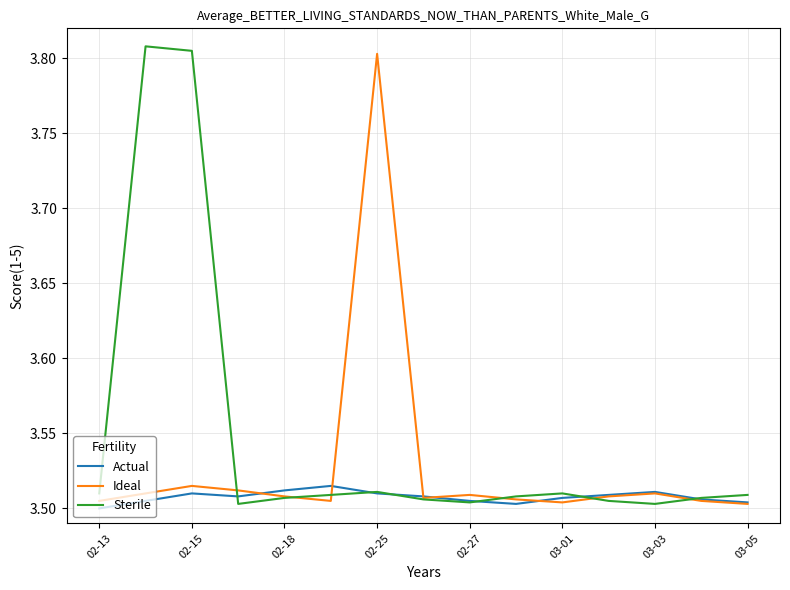

List the series in order of their overall mean, lowest first.

Actual, Ideal, Sterile